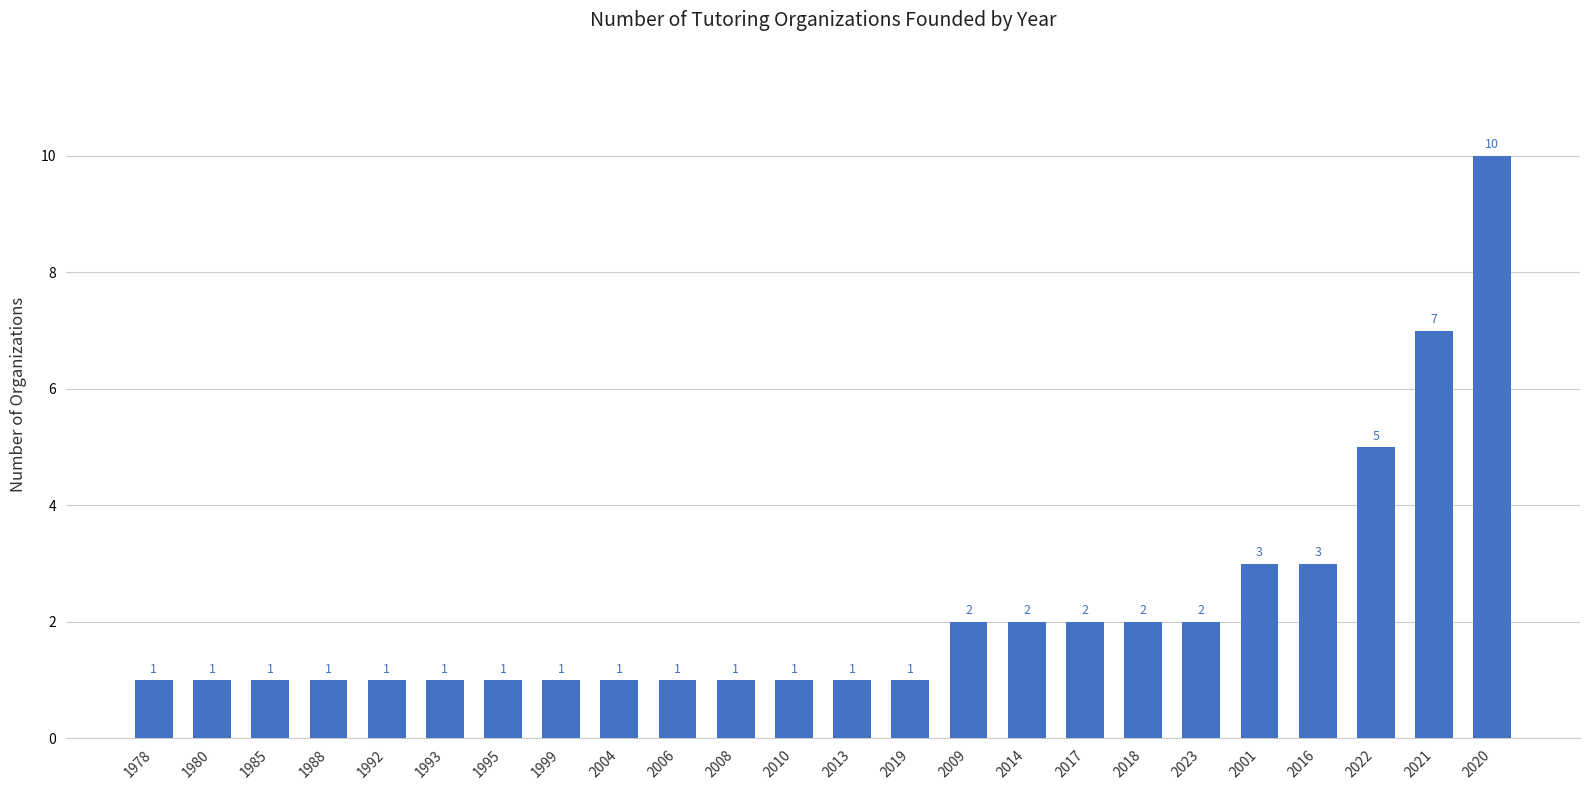

What is the maximum value shown in the chart?

10